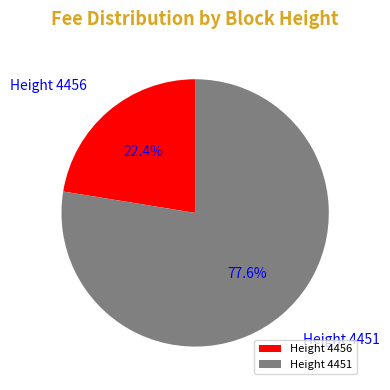

What percentage is the Height 4451 slice, to the nearest percent?

78%